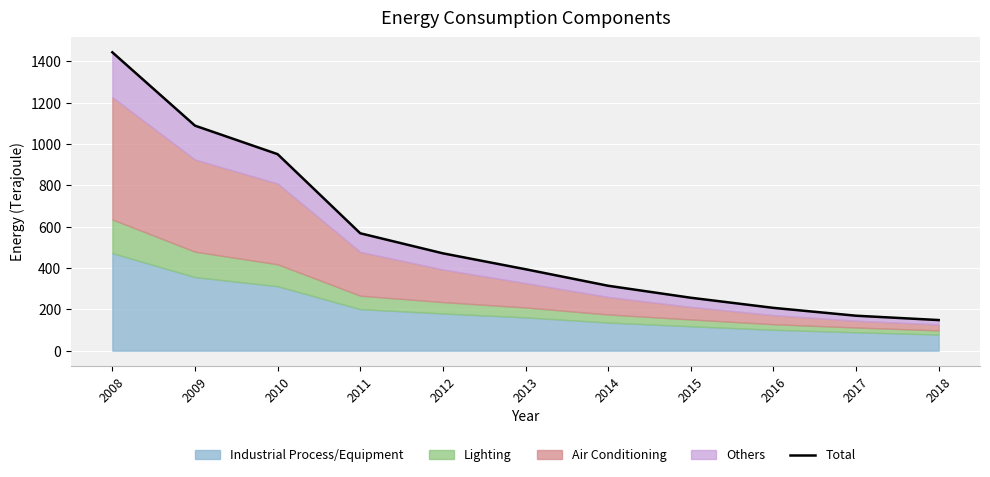

How many categories are shown in the chart?

11